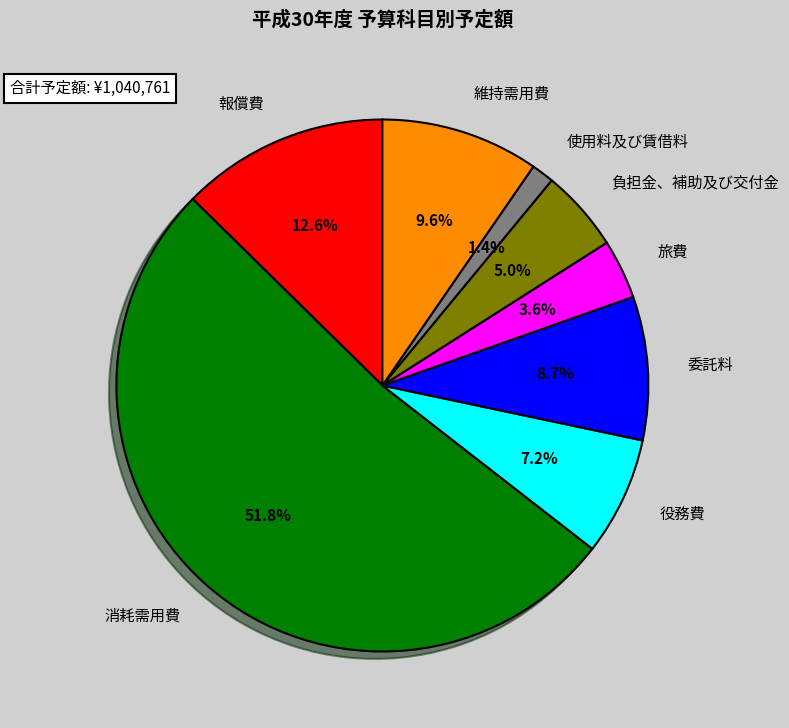

Does 維持需用費 represent more than half of the total?

No